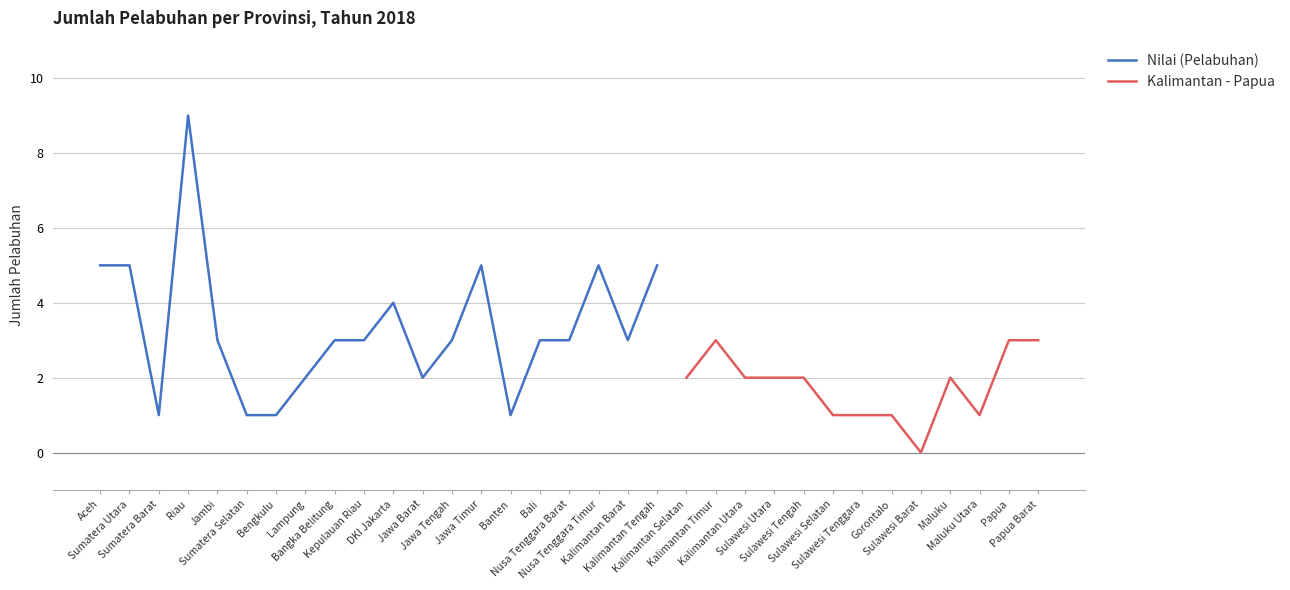

Where does the data first go above 3?

Aceh